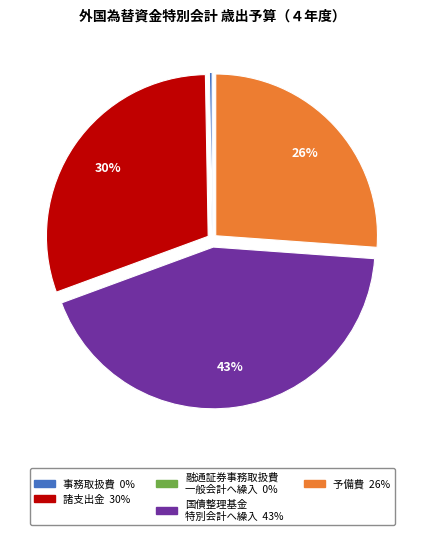

Is there a majority slice in this chart?

No